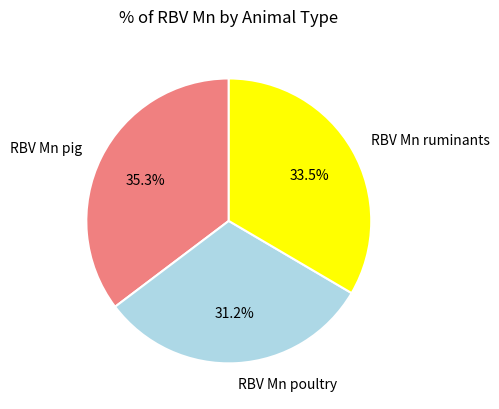

What portion of the pie excludes RBV Mn pig?

64.7%